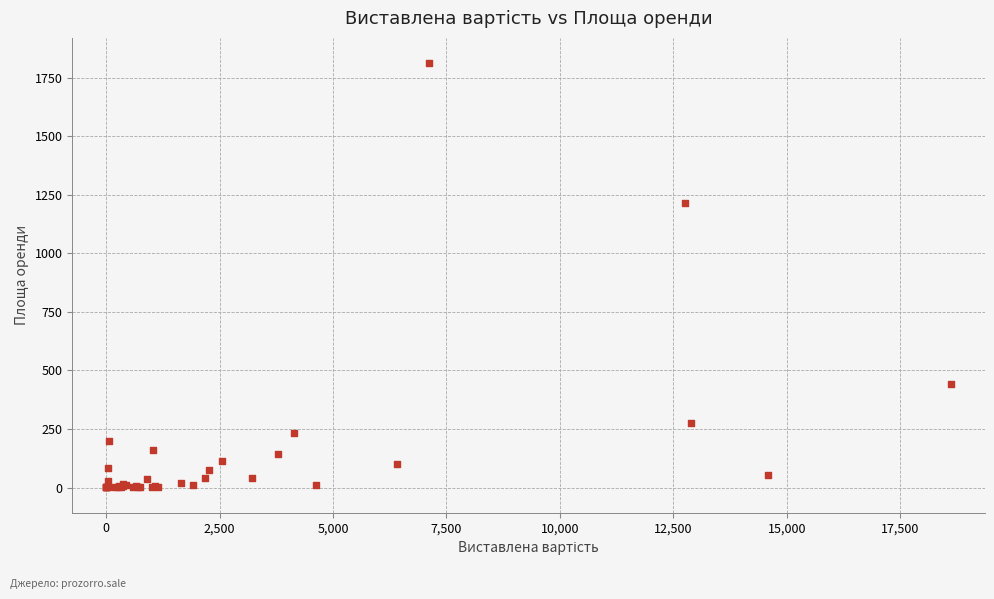

What Y value in the scatter plot is closest to 906?

1213.1